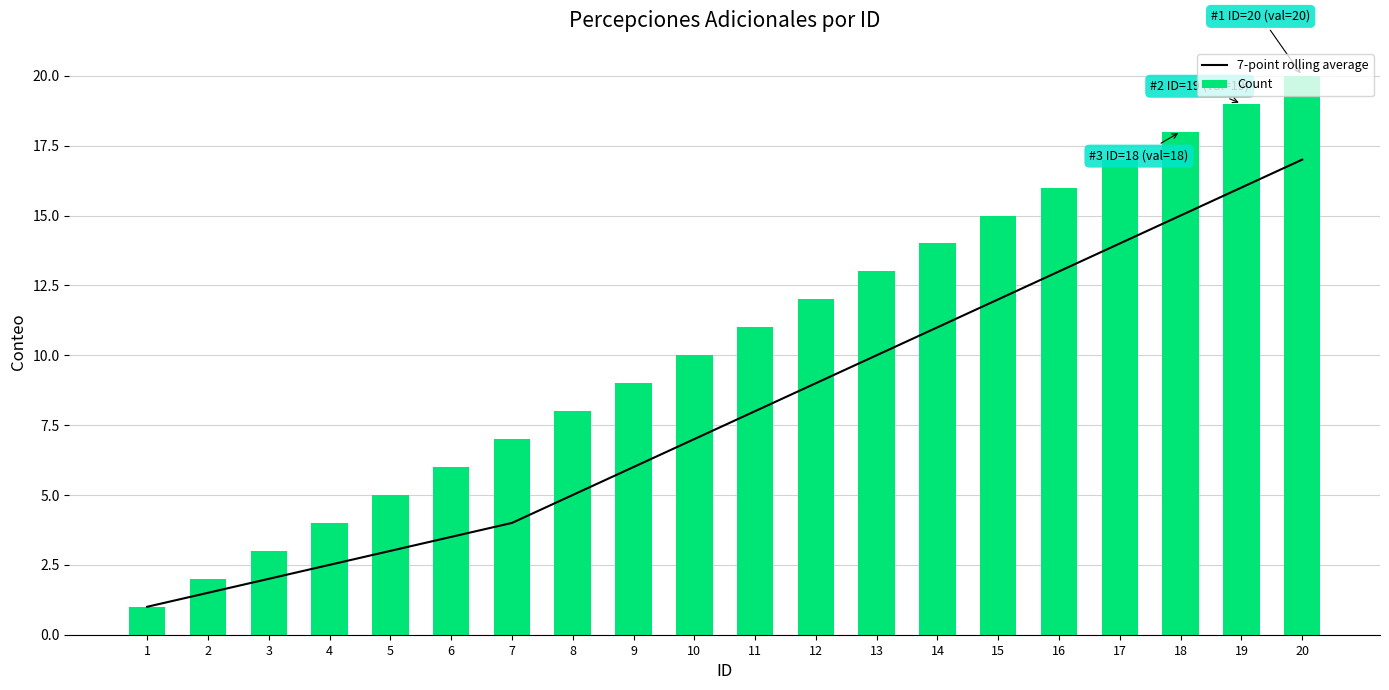

Rank the categories by Count value from lowest to highest.

1, 2, 3, 4, 5, 6, 7, 8, 9, 10, 11, 12, 13, 14, 15, 16, 17, 18, 19, 20